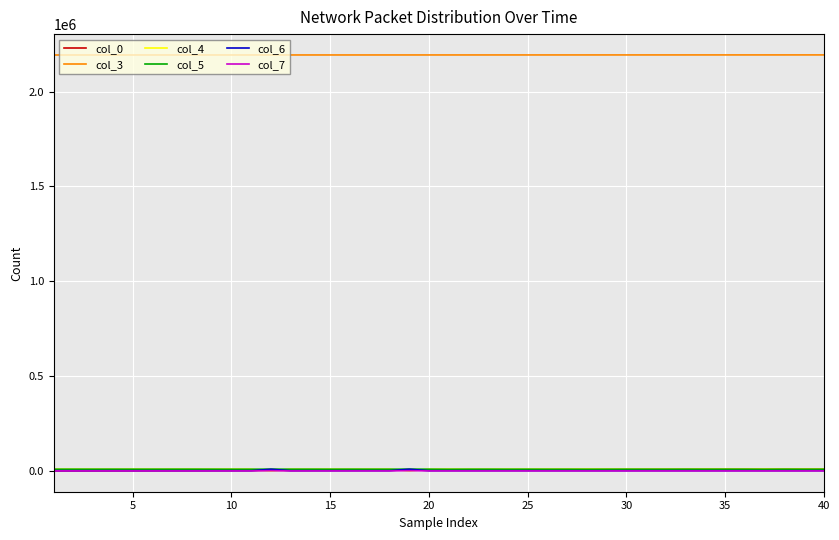

Which series has the largest total across all categories?

col_3